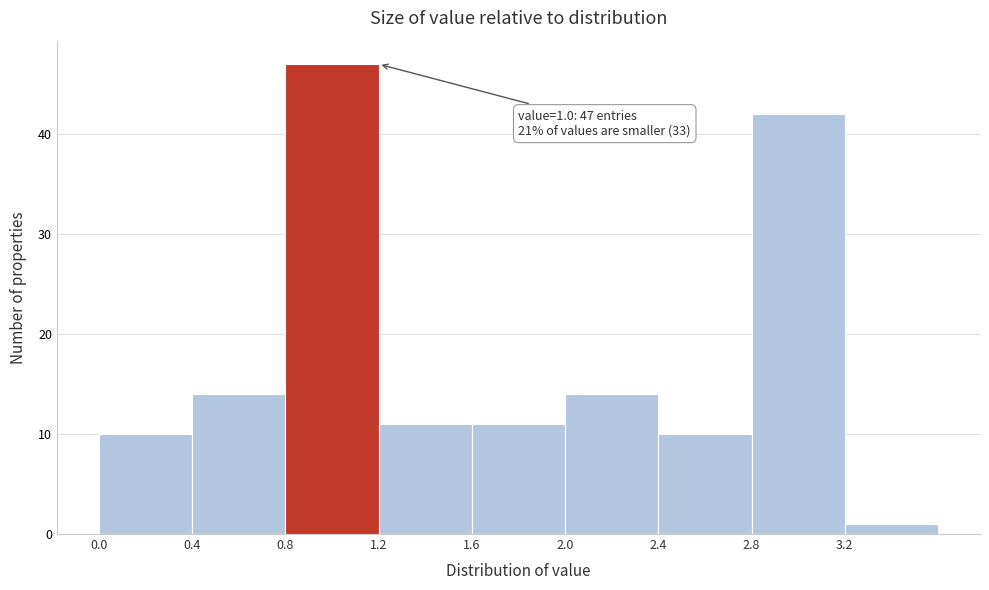

Which range on the x-axis has the tallest bar?

0.8 to 1.2